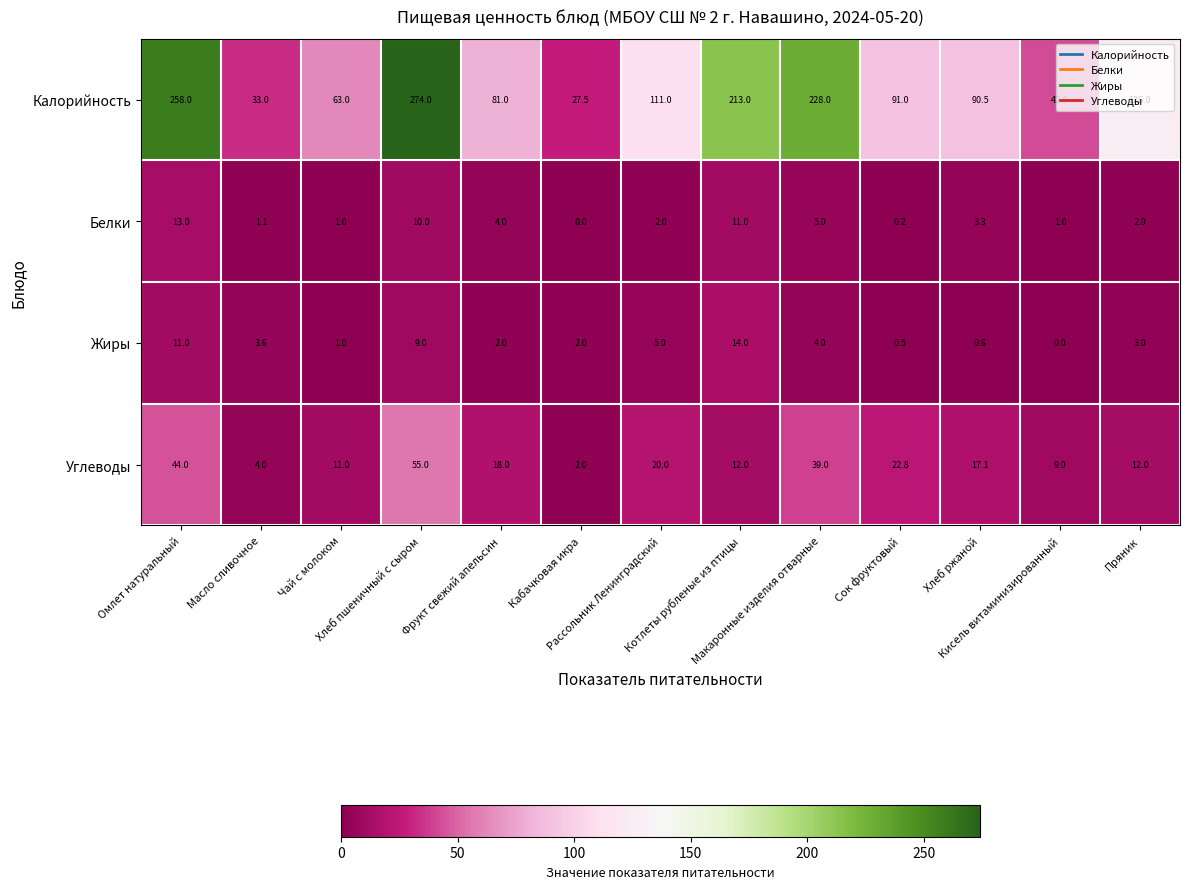

Which series has the widest spread of values?

Калорийность